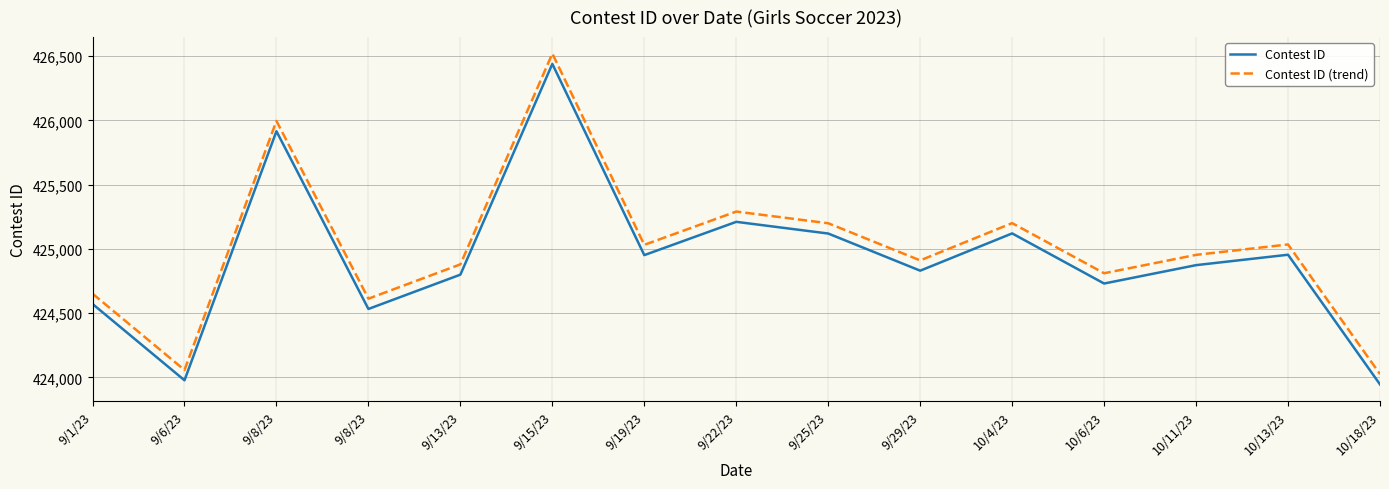

In Contest ID (trend), how many points are lower than both neighbors (excluding endpoints)?

5